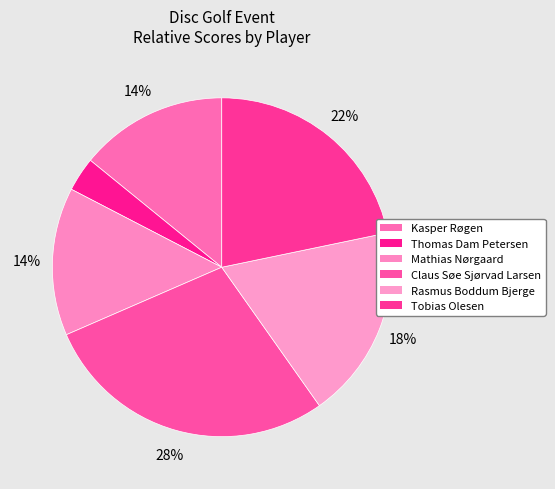

How many slices are in this pie chart?

6